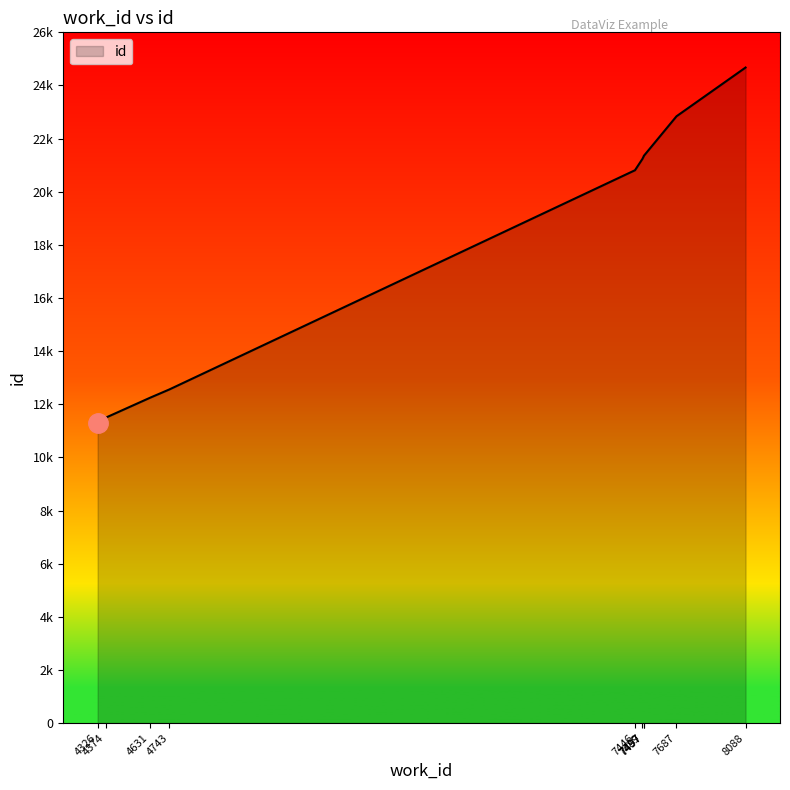

Does the chart have visible grid lines?

No